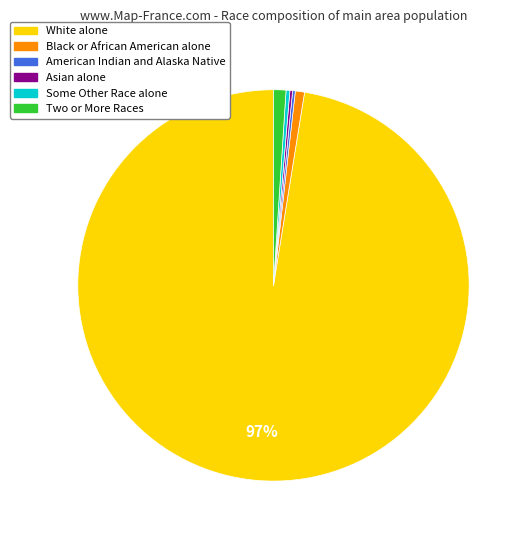

The Some Other Race alone slice represents 7% of the pie. True or false?

False